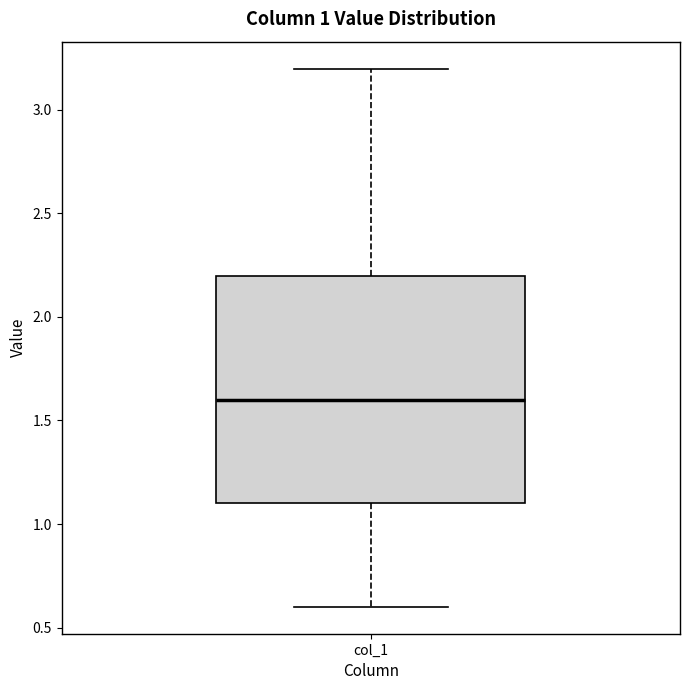

Read this box plot against the y-axis: the position of the median line, the range covered by the box, and the ends of both whiskers. The values are not printed on the chart, so give them approximately, as read against the axis.

median 1.6, box 1.1 to 2.2, whiskers 0.6 to 3.2